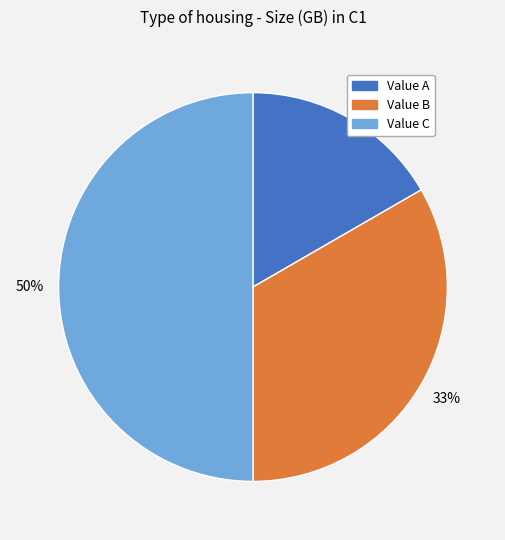

To the nearest percent, what is the average slice percentage?

33%